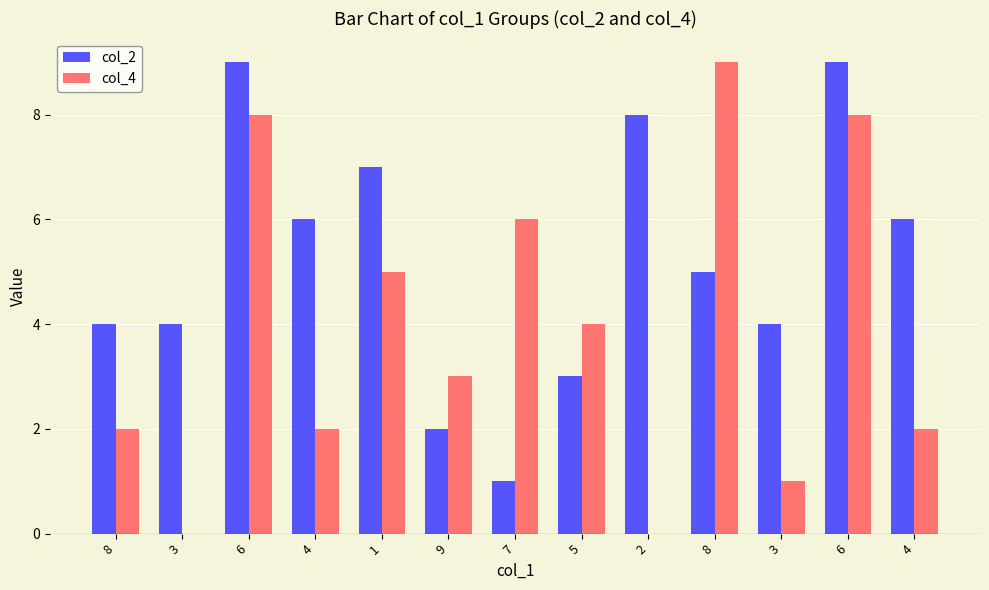

Is the value of col_4 at 8 greater than the value of col_2 at 3?

No